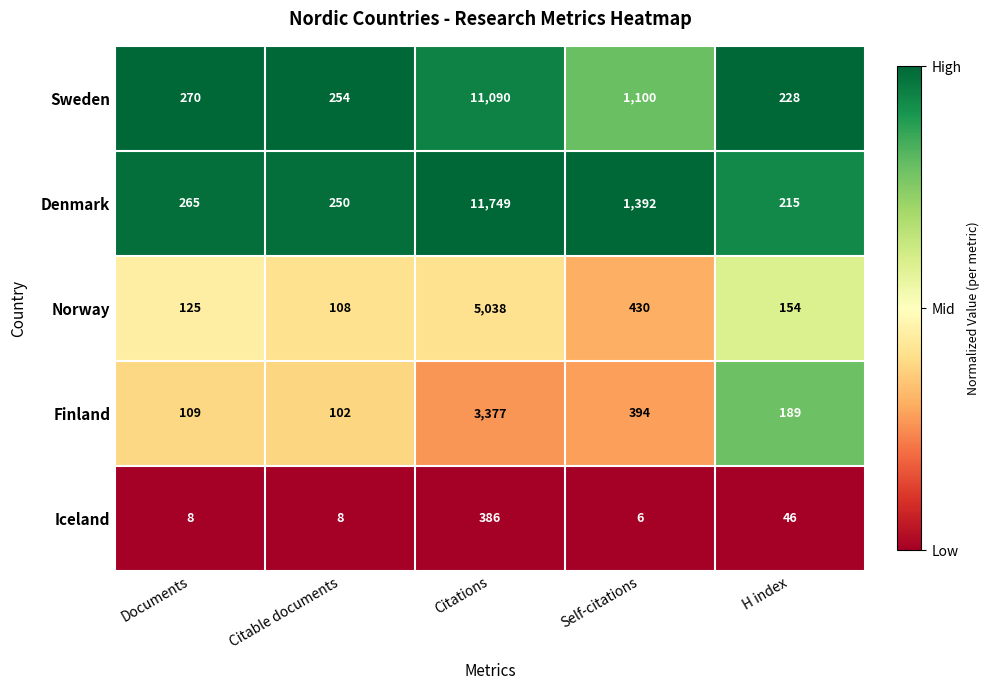

Reading left to right, extract all data points from this chart.

Sweden: 270	254	11090	1100	228
Denmark: 265	250	11749	1392	215
Norway: 125	108	5038	430	154
Finland: 109	102	3377	394	189
Iceland: 8	8	386	6	46